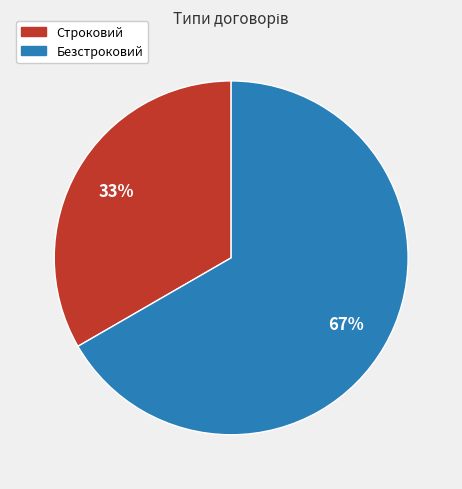

True or false: Строковий accounts for 25% of the total.

False